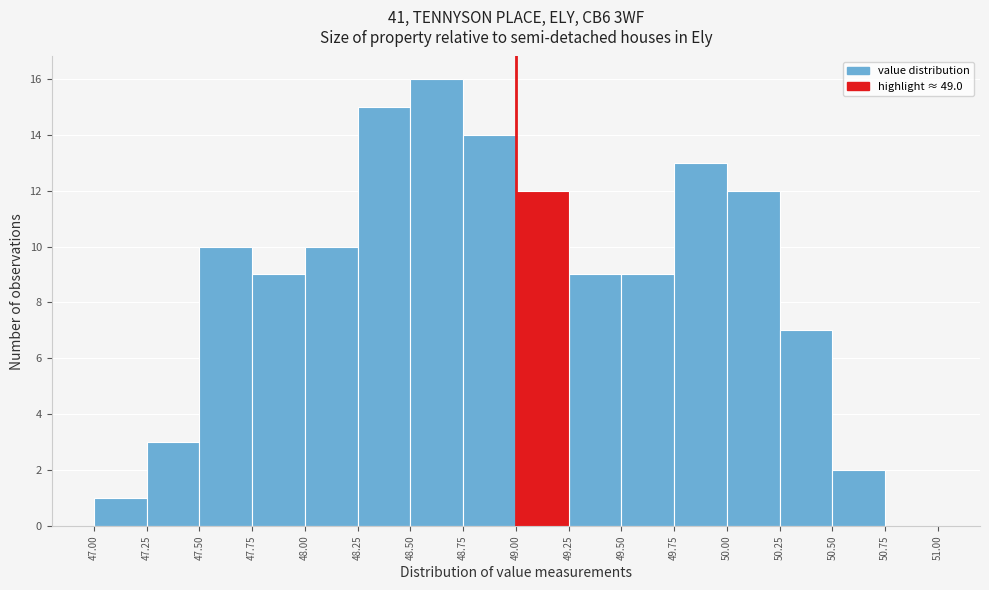

How tall is the bar that spans 50.00 to 50.25 on the x-axis? The values are not printed on the chart, so give them approximately, as read against the axis.

12